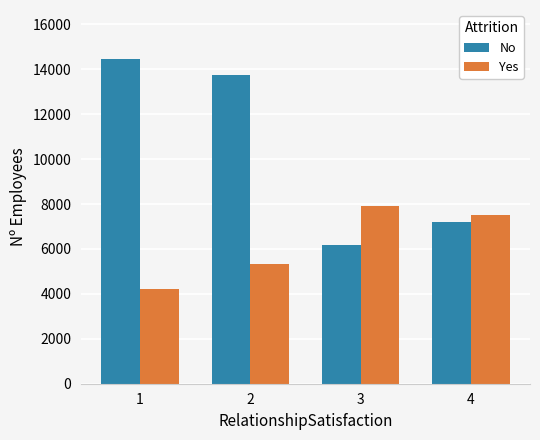

How many values in the No series are below 13769?

2